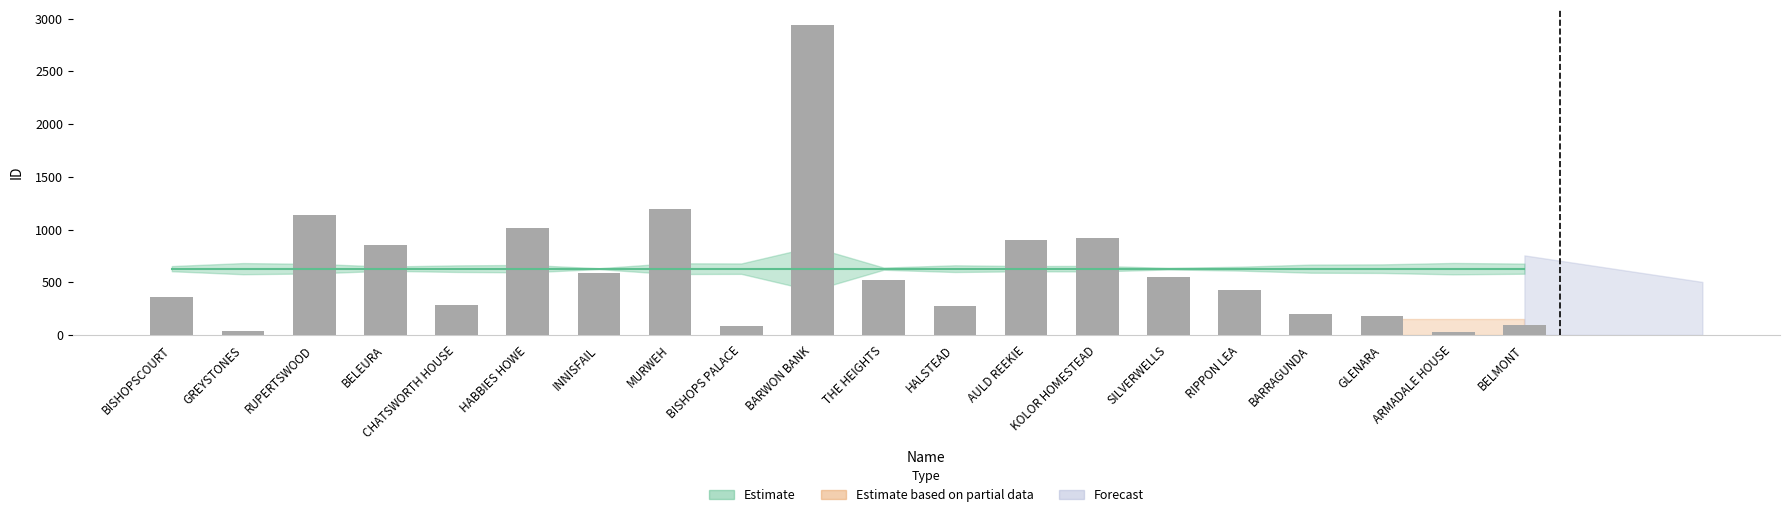

What is the ratio of the value at AULD REEKIE to the value at THE HEIGHTS?

1.7